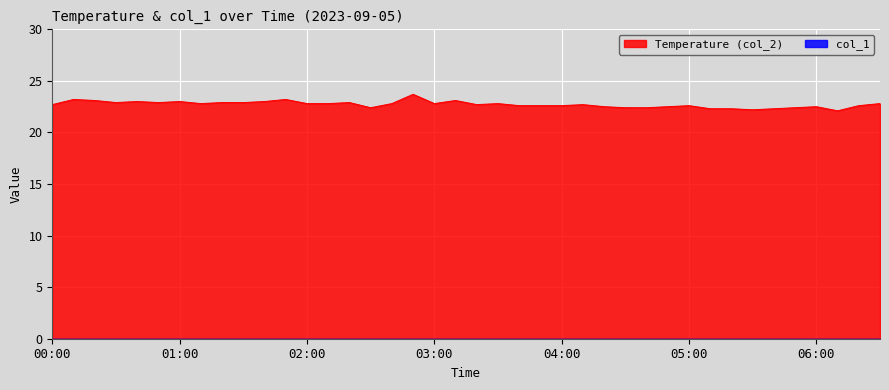

What is the difference between the second highest and second lowest values?

1.0